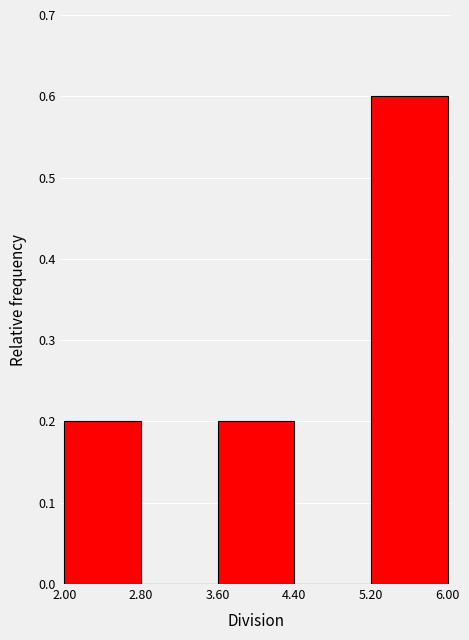

Which range on the x-axis has the tallest bar?

5.20 to 6.00